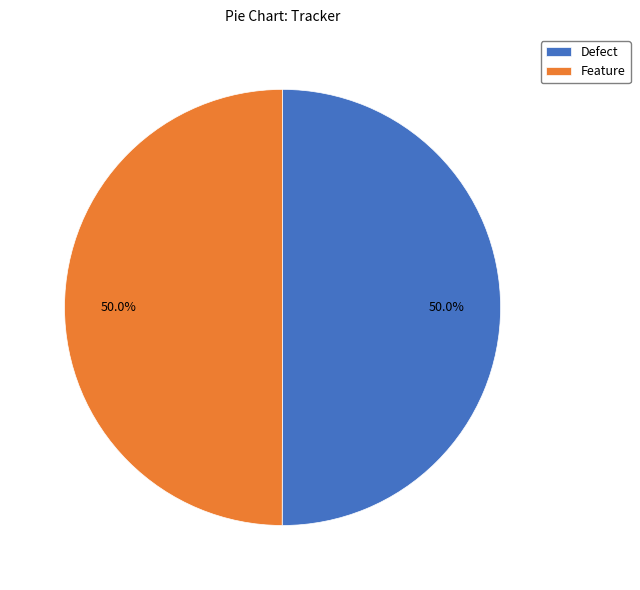

True or false: Defect accounts for 50% of the total.

True